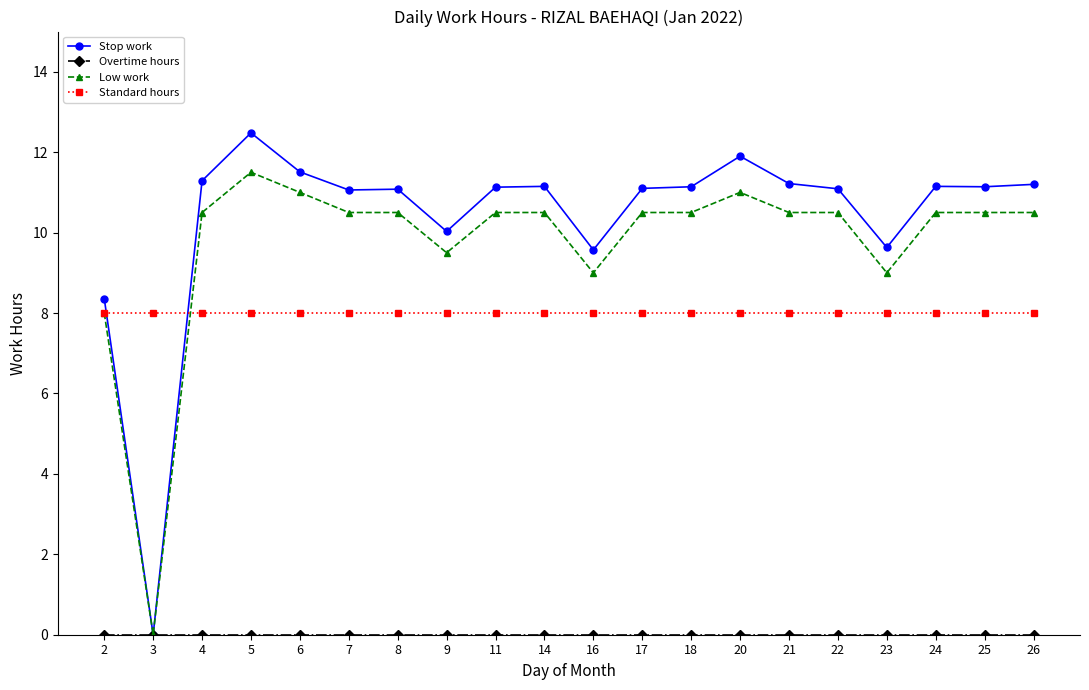

True or false: Low work has a value of 4.9 at 22.

False